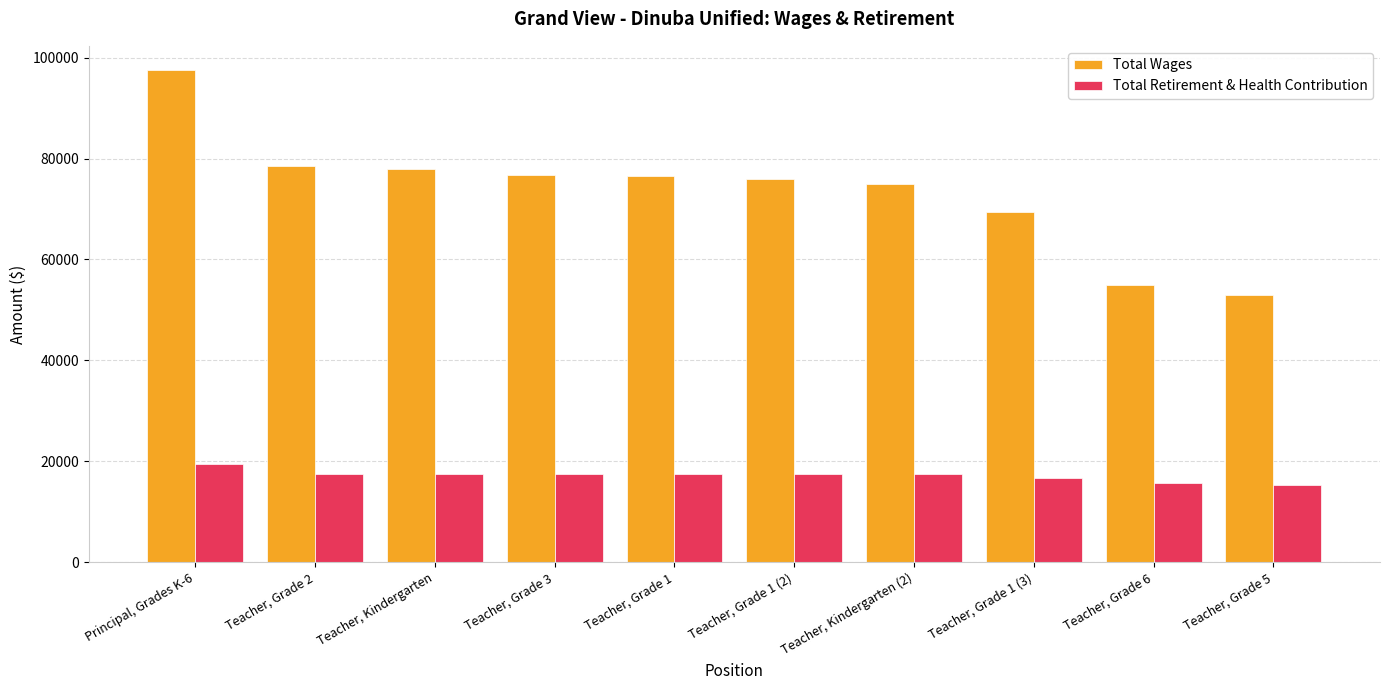

Which series has the widest spread of values?

Total Wages